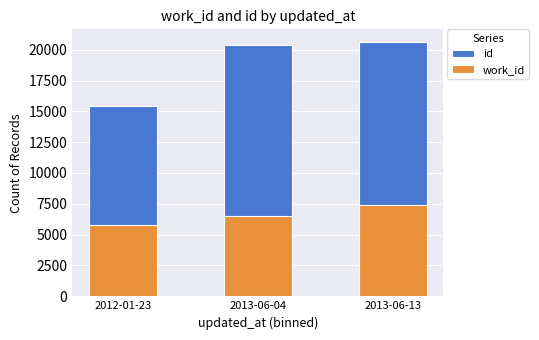

Which series has the largest total across all categories?

id